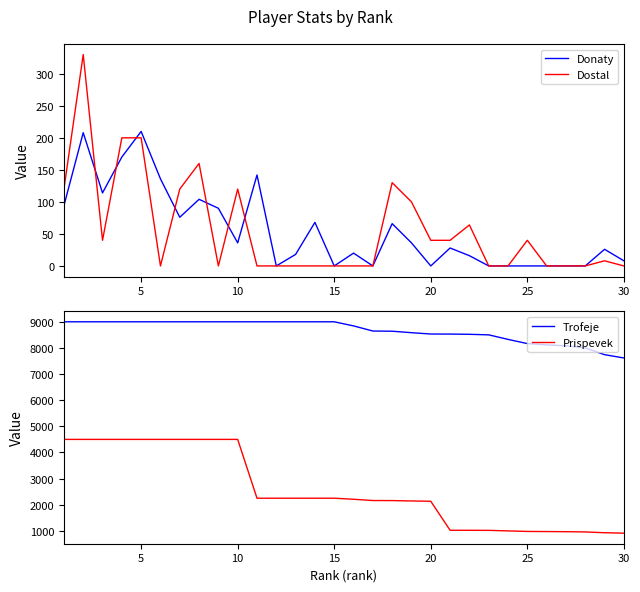

True or false: Prispevek and Trofeje cross at least once.

False